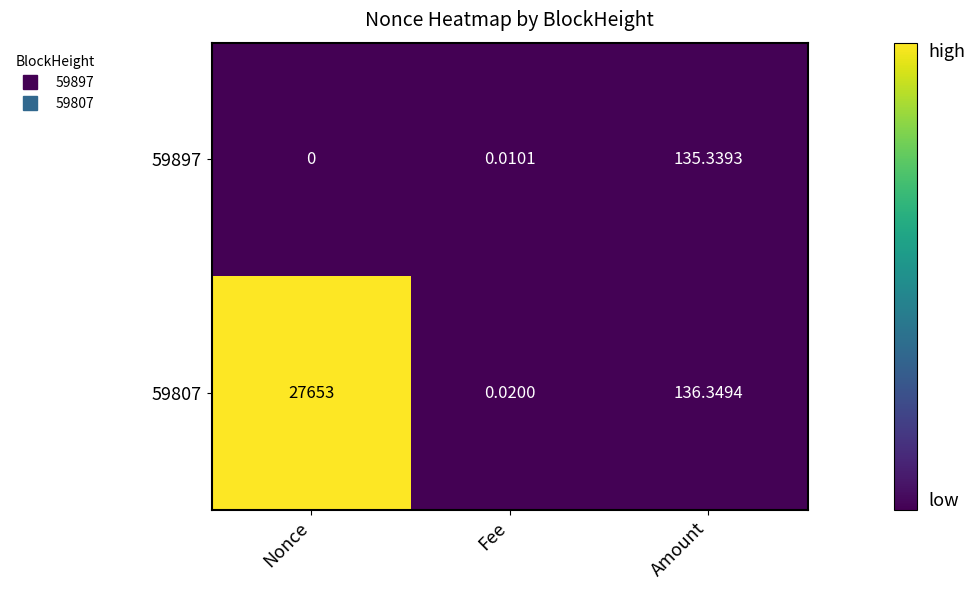

List the labels in order of 59807 value, largest first.

Nonce, Amount, Fee